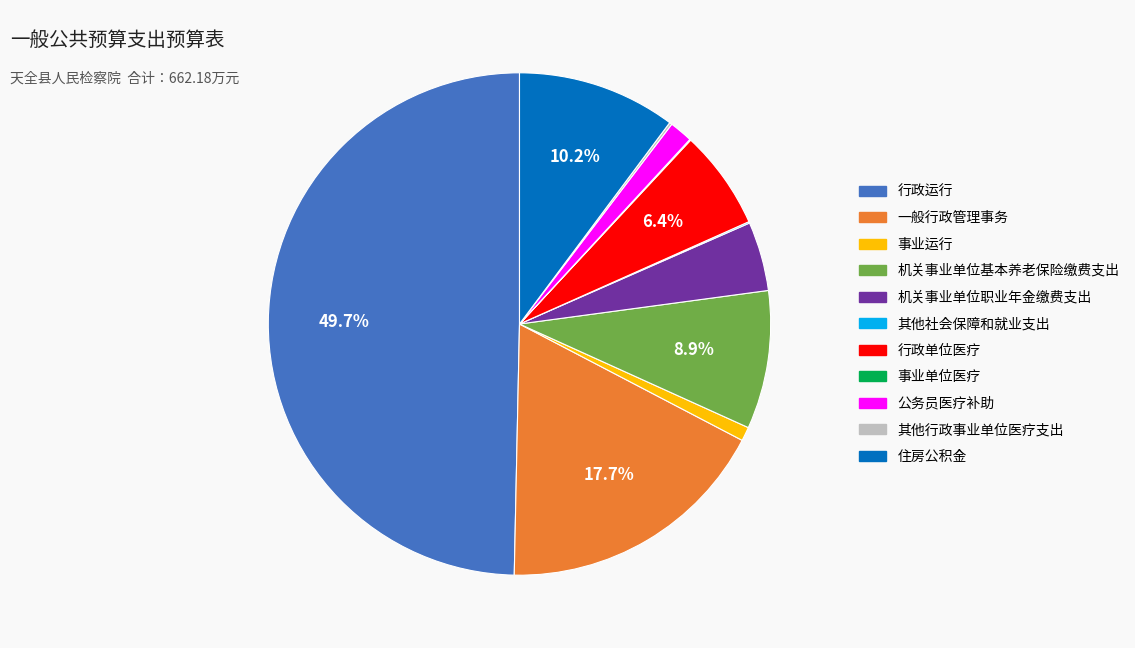

To the nearest percent, what percentage of the pie is 行政单位医疗?

6%